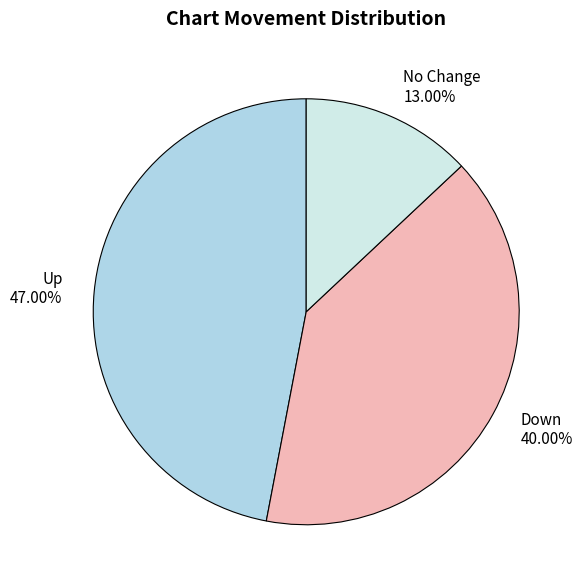

Which category has the biggest portion of the pie?

Up 47.00%